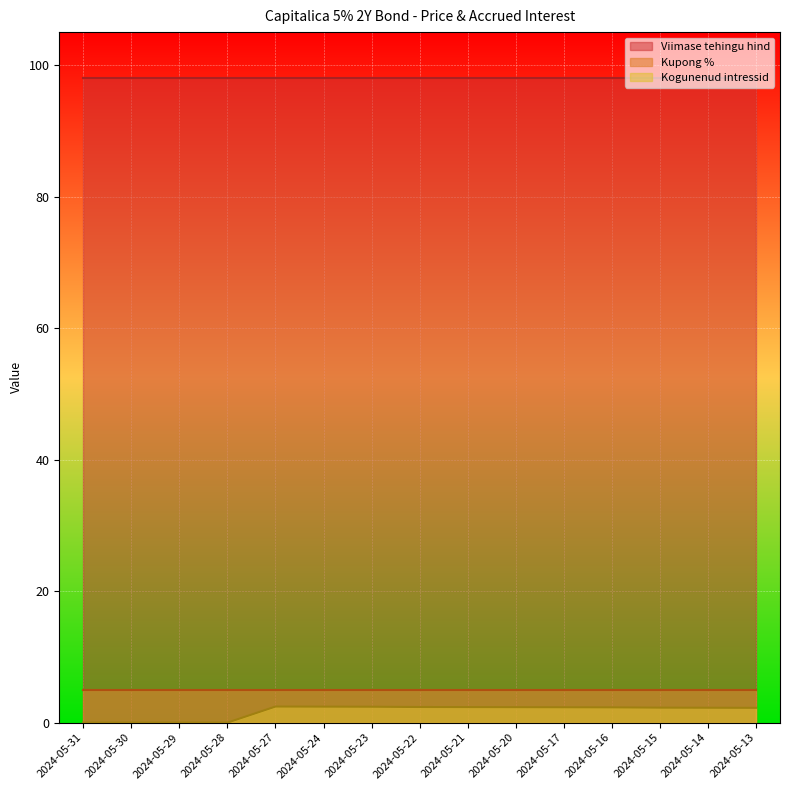

True or false: Kupong % and Kogunenud intressid intersect in this chart.

False